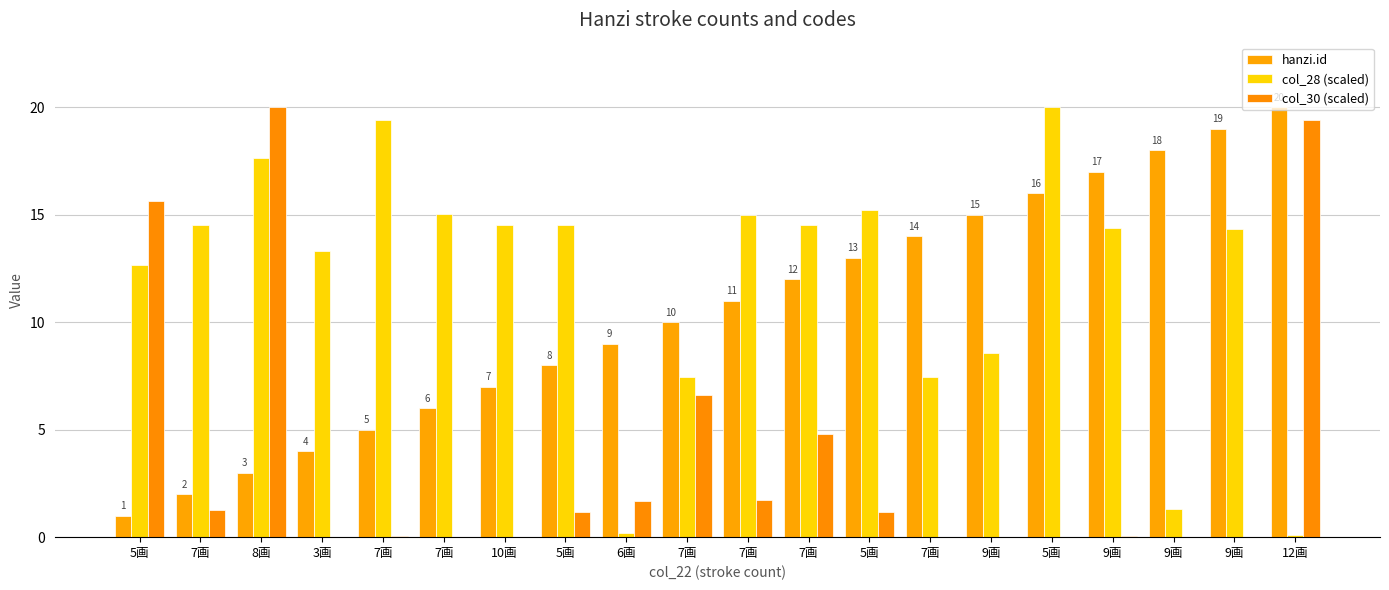

Are the bars horizontal?

No